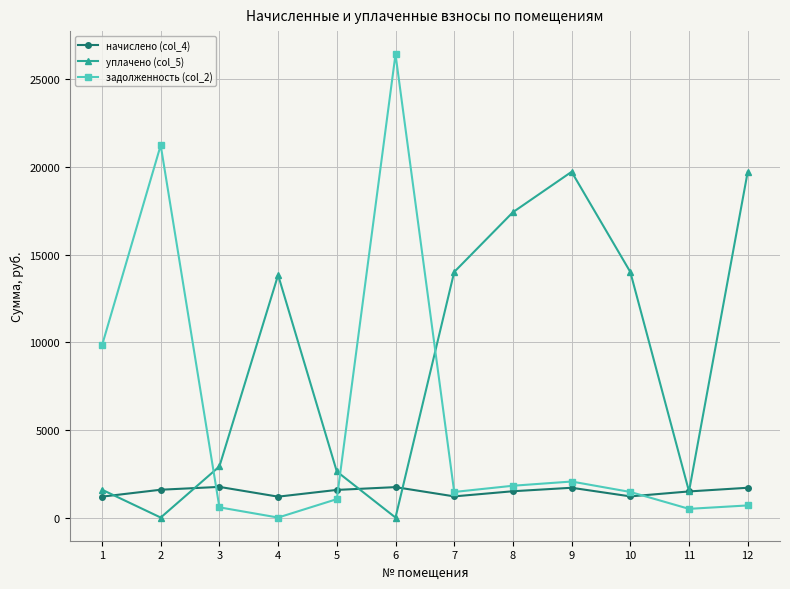

The уплачено (col_5) series shows 19724.6 at 12. True or false?

True